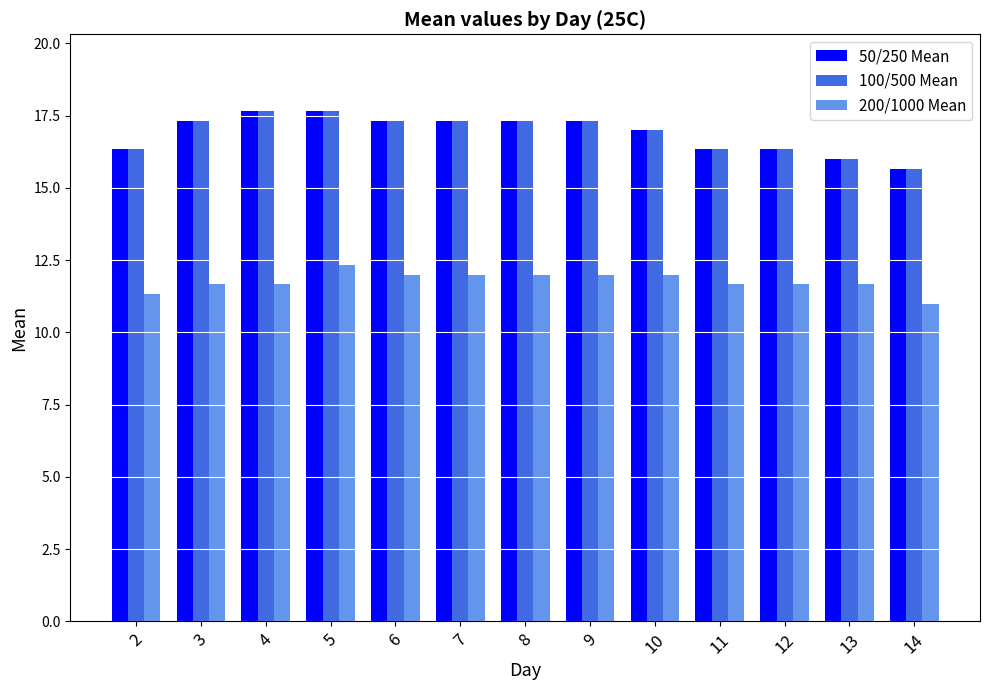

Does the chart contain stacked bars?

No